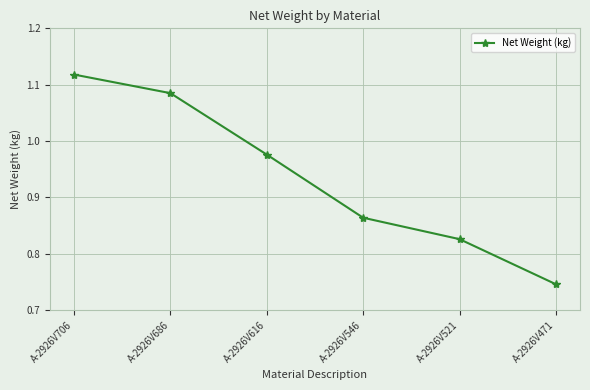

Which has a higher value, A-2926V706 or A-2926V546?

A-2926V706